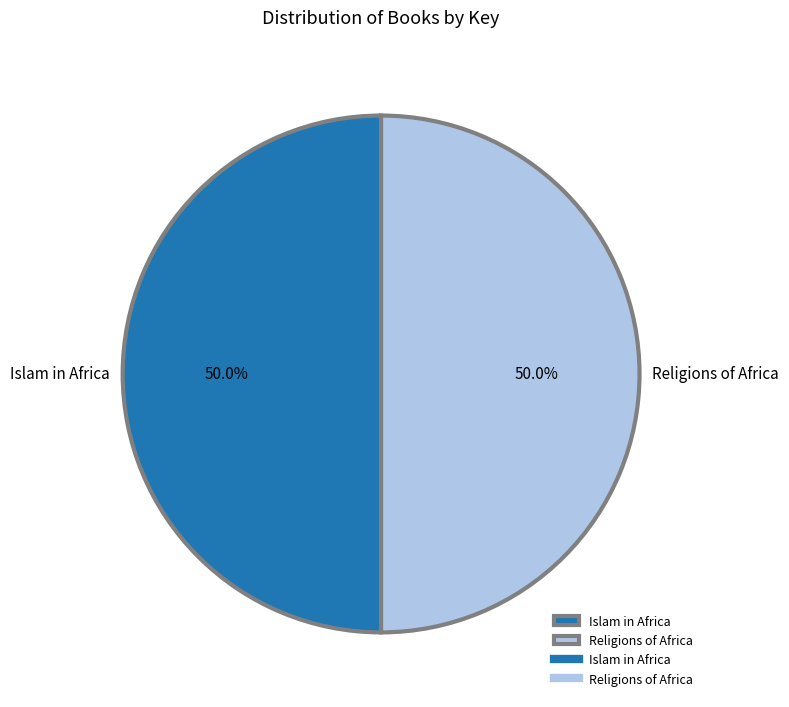

What portion of the pie excludes Islam in Africa?

50.0%